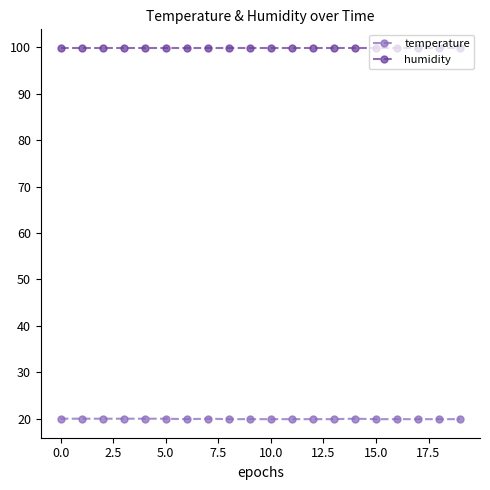

True or false: temperature and humidity cross at least once.

False